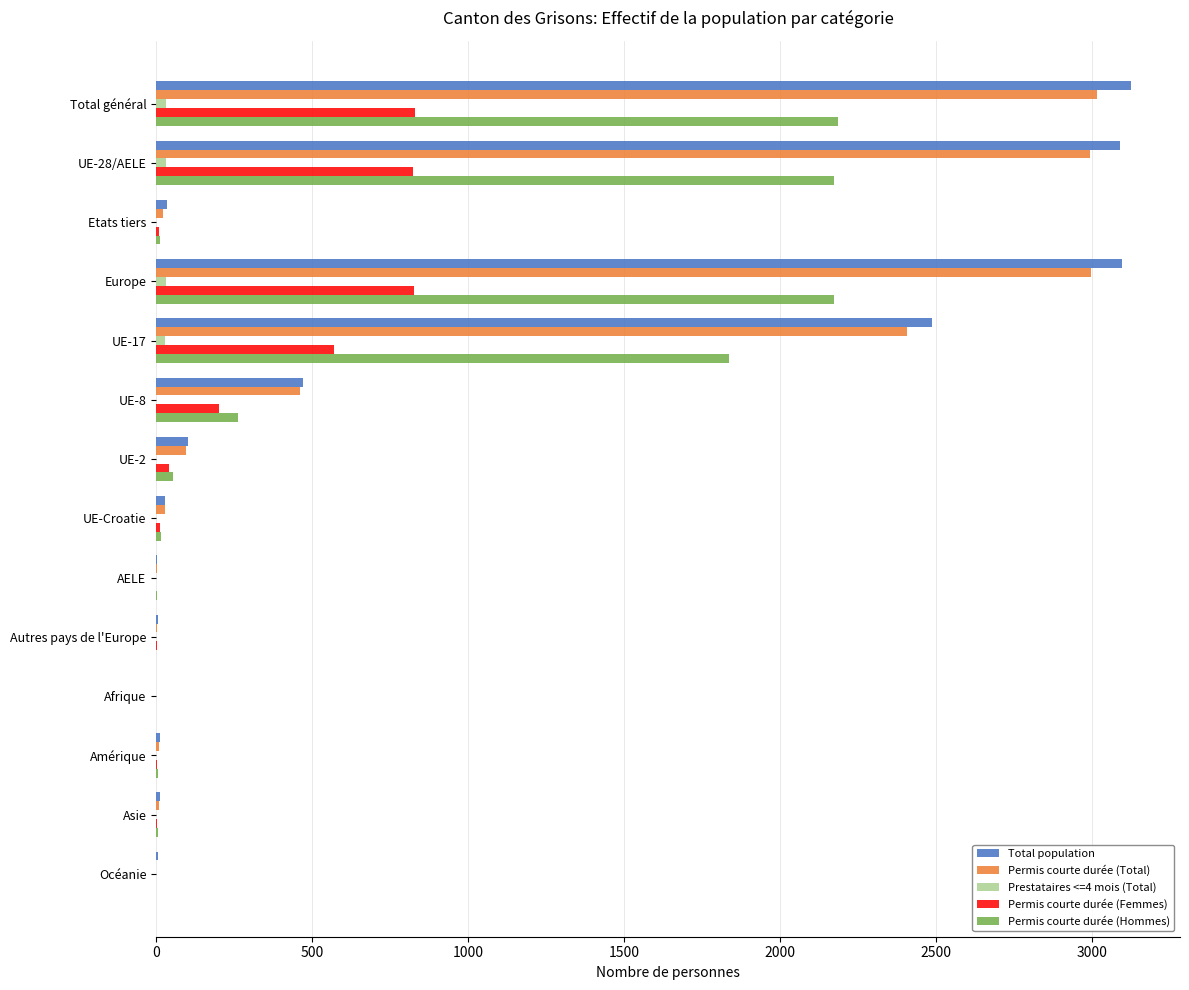

What is the maximum value for Total population?

3125